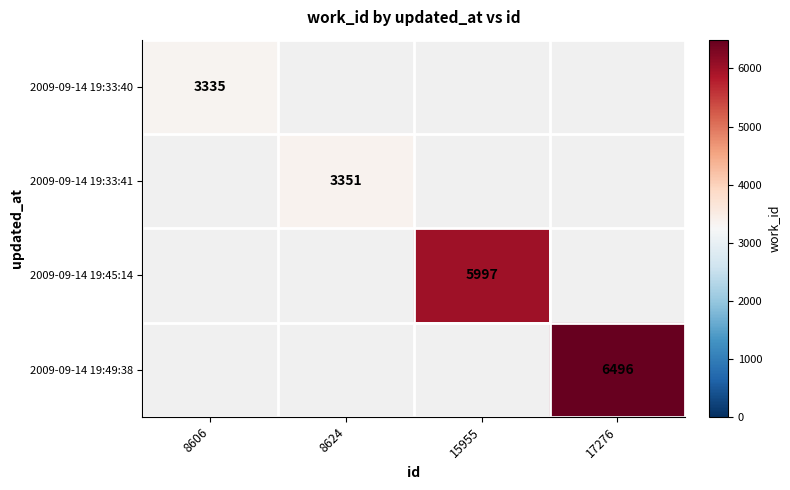

How many data points does each series have?

4